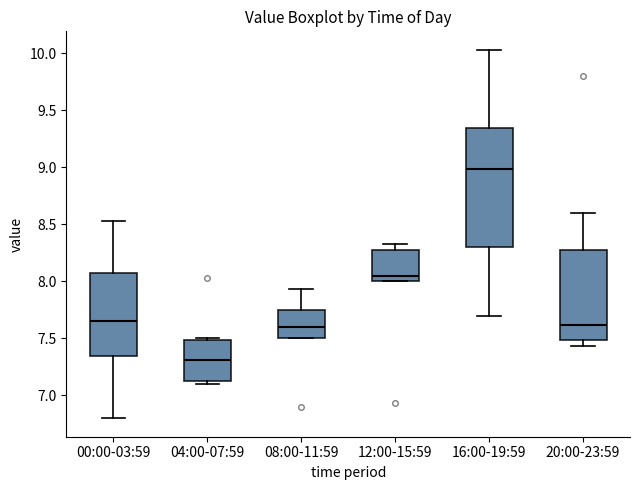

Which box's median line is the lowest?

04:00-07:59